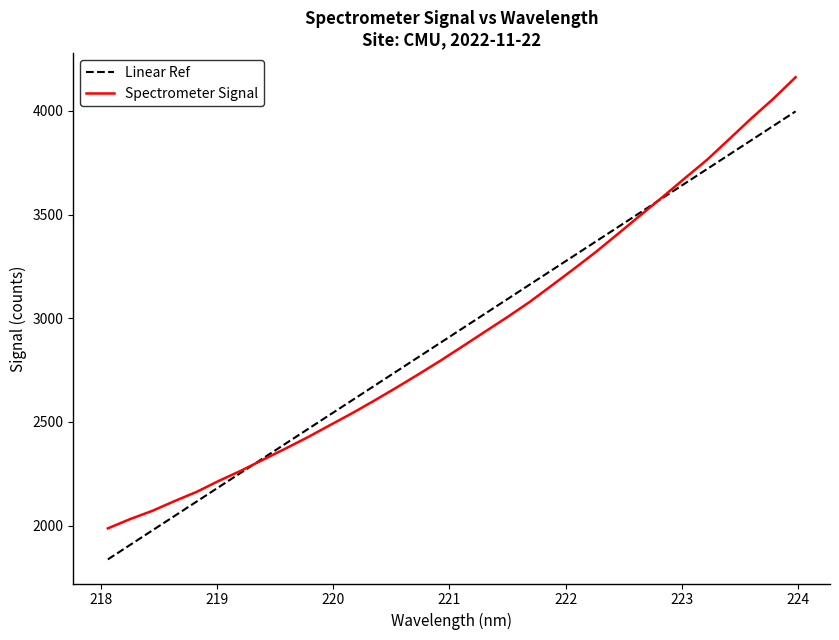

How many data points are above 2866?

16